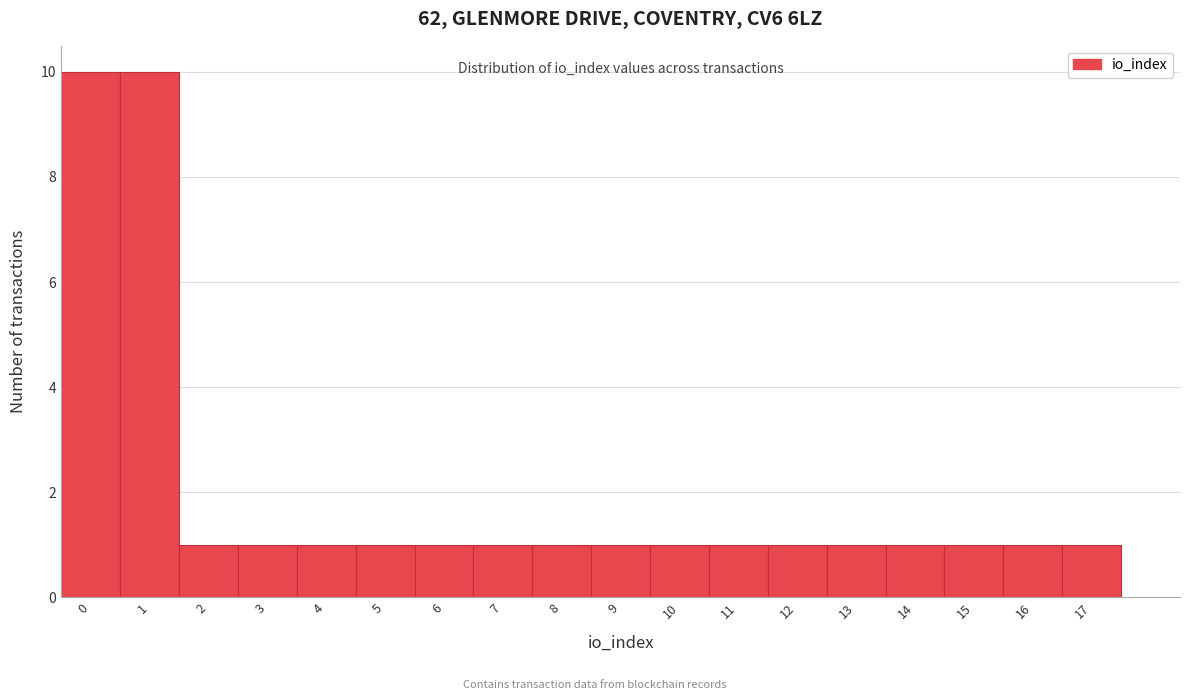

Reading left to right, transcribe this chart: for each bar, give the range it covers on the x-axis and its height. The values are not printed on the chart, so give them approximately, as read against the axis.

-0.5 to 0.5: 10
0.5 to 1.5: 10
1.5 to 2.5: 1
2.5 to 3.5: 1
3.5 to 4.5: 1
4.5 to 5.5: 1
5.5 to 6.5: 1
6.5 to 7.5: 1
7.5 to 8.5: 1
8.5 to 9.5: 1
9.5 to 10.5: 1
10.5 to 11.5: 1
11.5 to 12.5: 1
12.5 to 13.5: 1
13.5 to 14.5: 1
14.5 to 15.5: 1
15.5 to 16.5: 1
16.5 to 17.5: 1